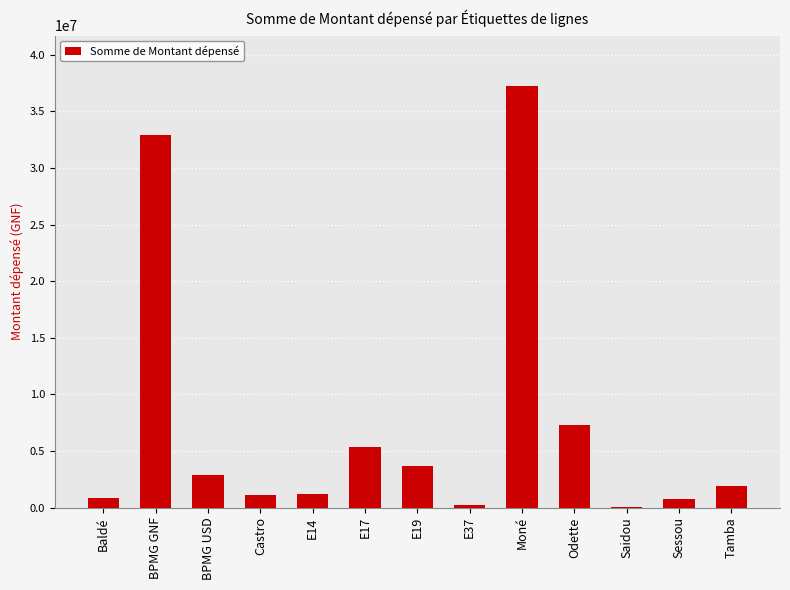

The chart shows a value of 16230596 at BPMG GNF. True or false?

False